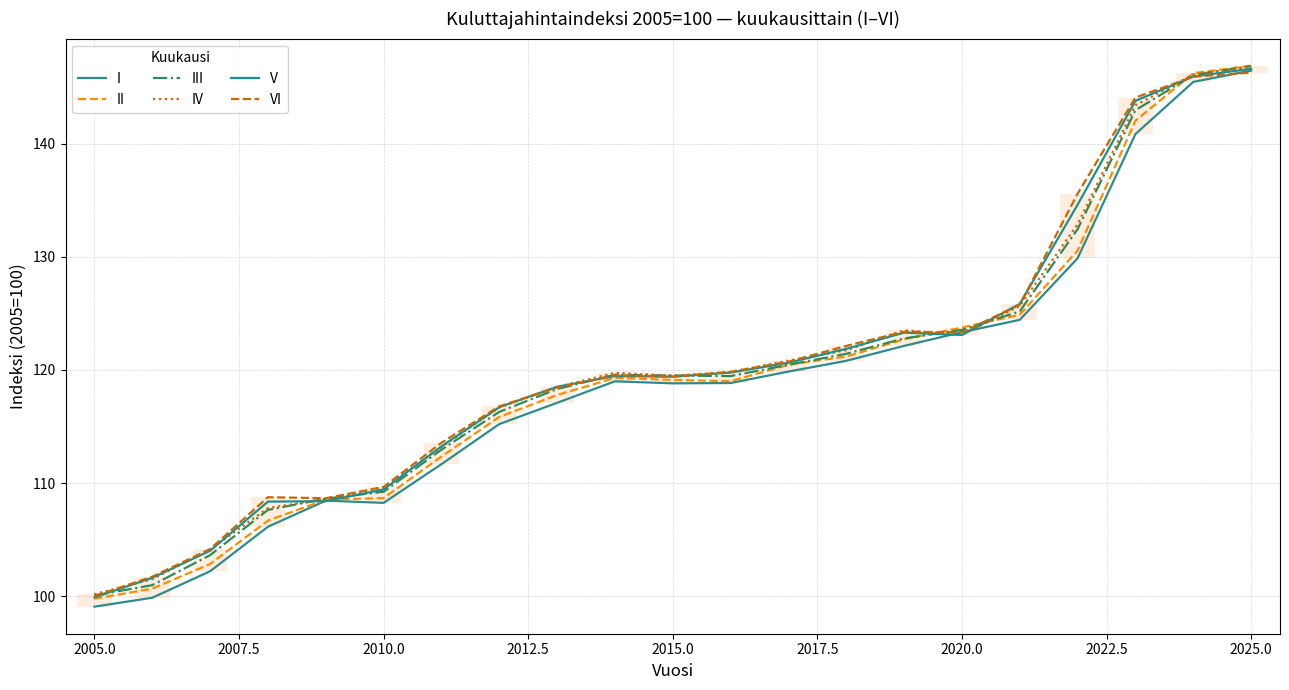

What is the value of the IV point at the 8th from the left?

116.7